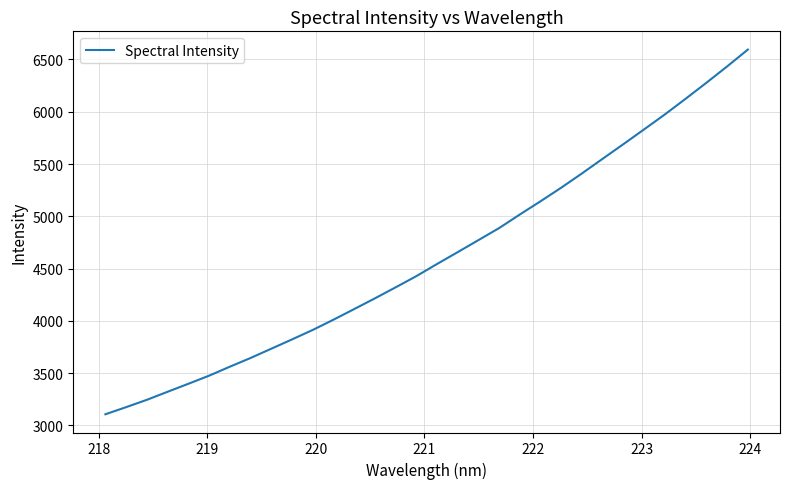

What is the difference between the maximum and minimum values?

3487.6